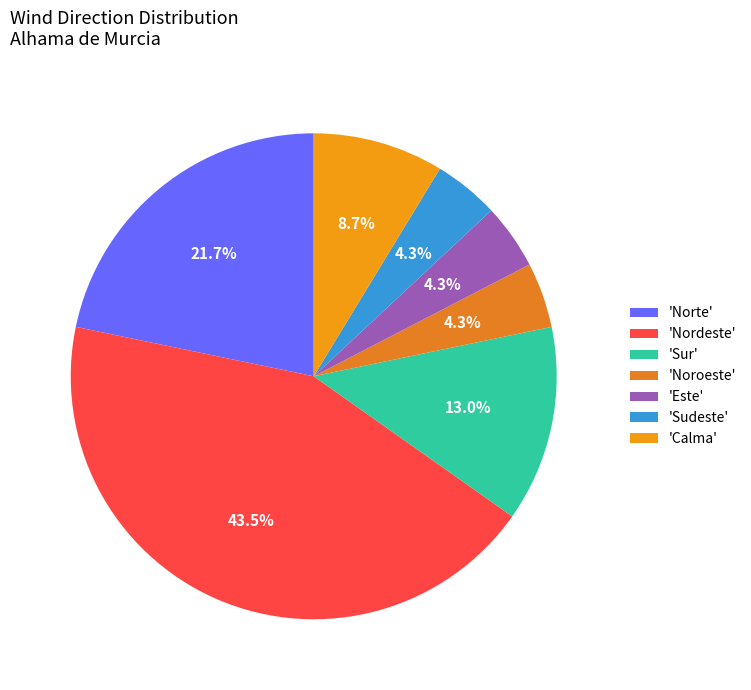

How many slices are in this pie chart?

7